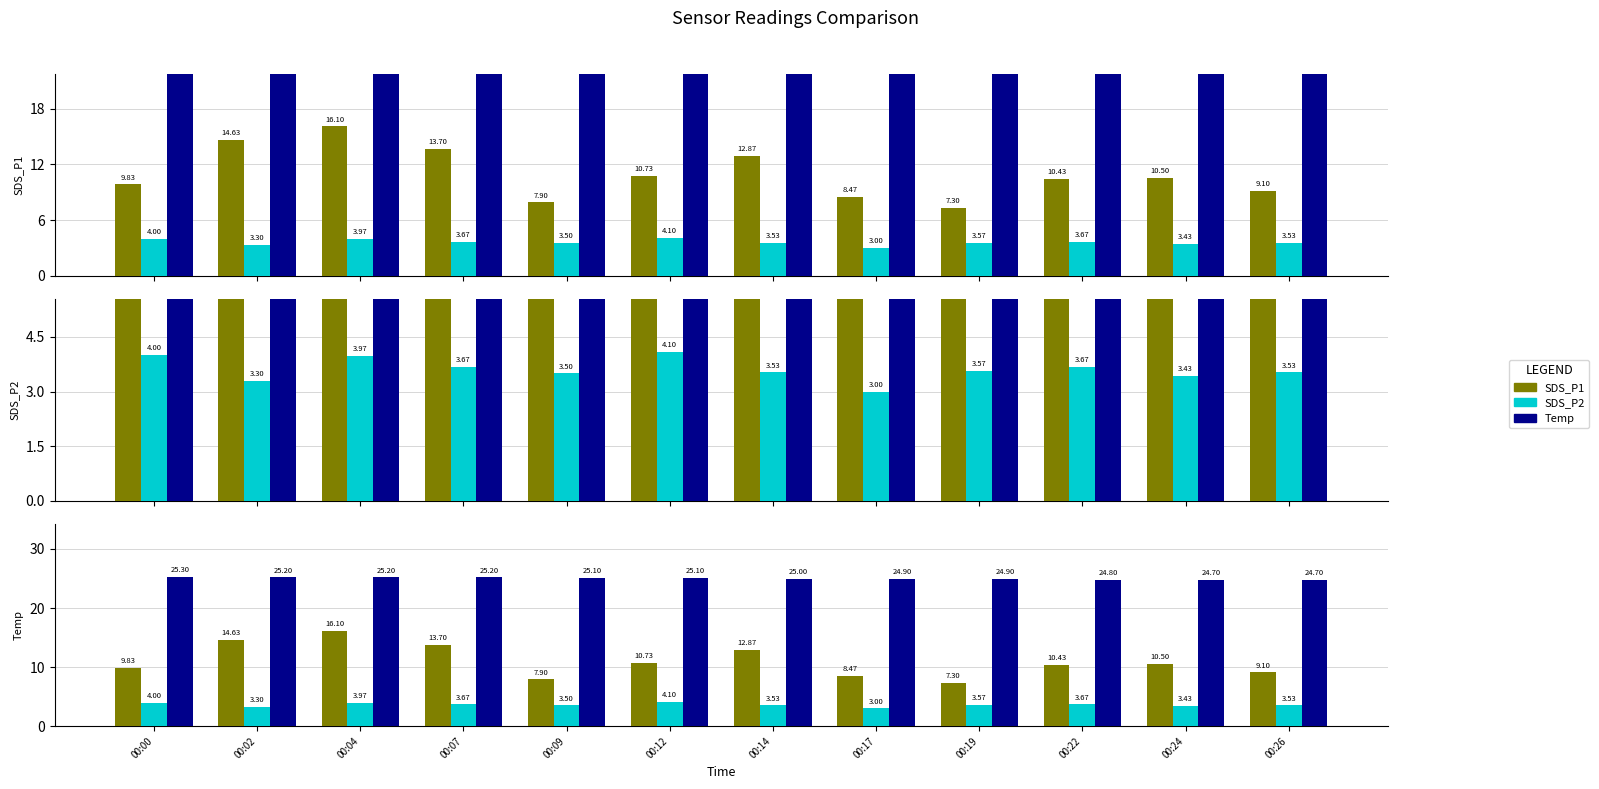

At which label does SDS_P1 first exceed 10?

00:02